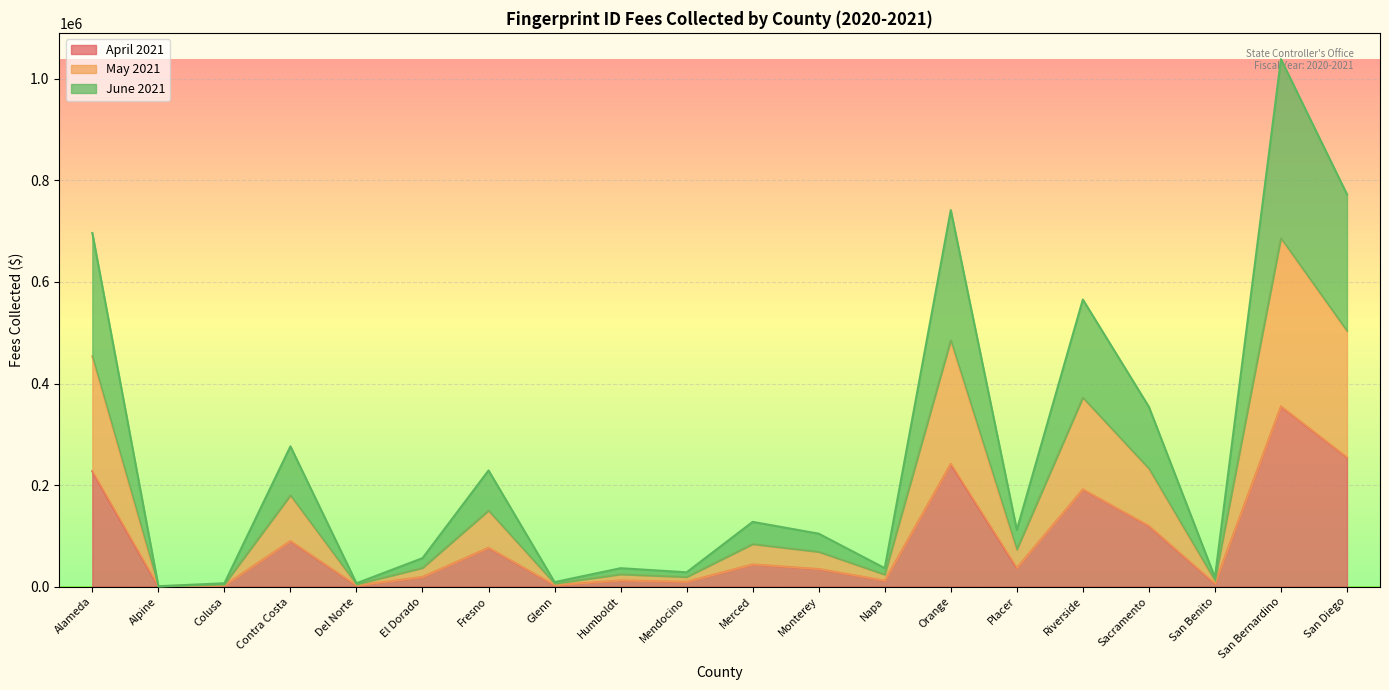

What is the value of the June 2021 point at the 10th from the left?

18846.1